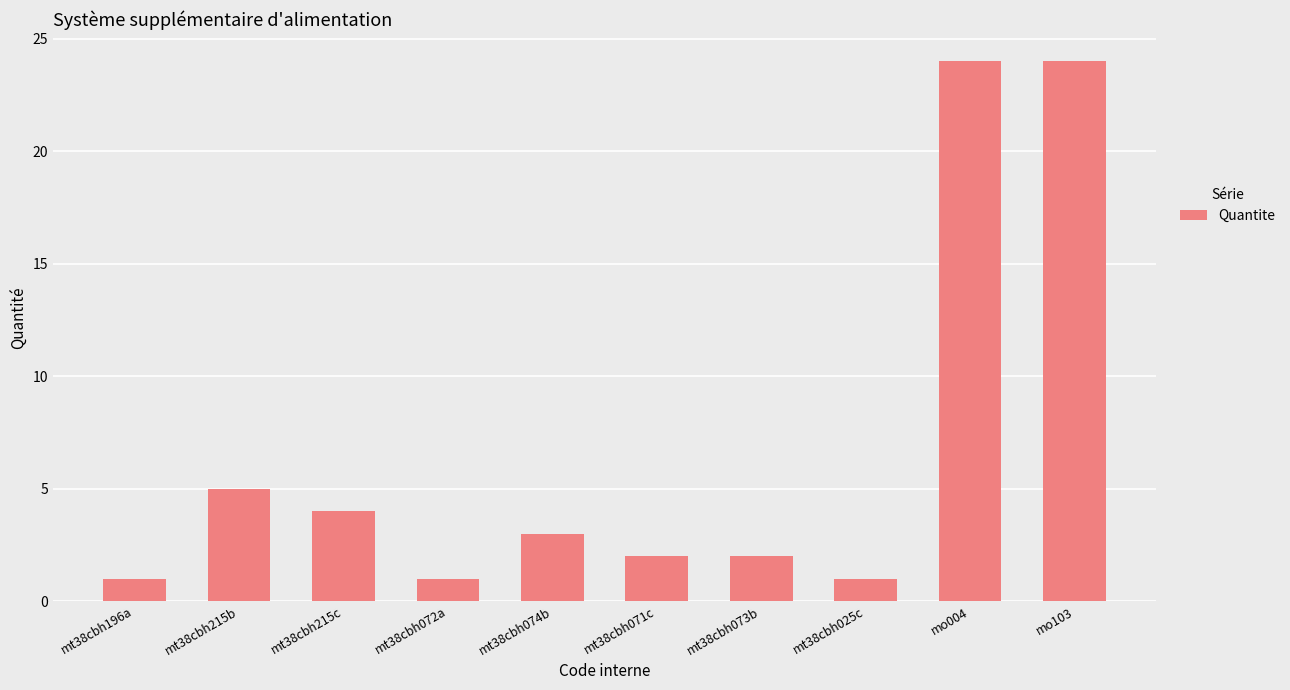

The value at mt38cbh196a is 1.0. True or false?

True